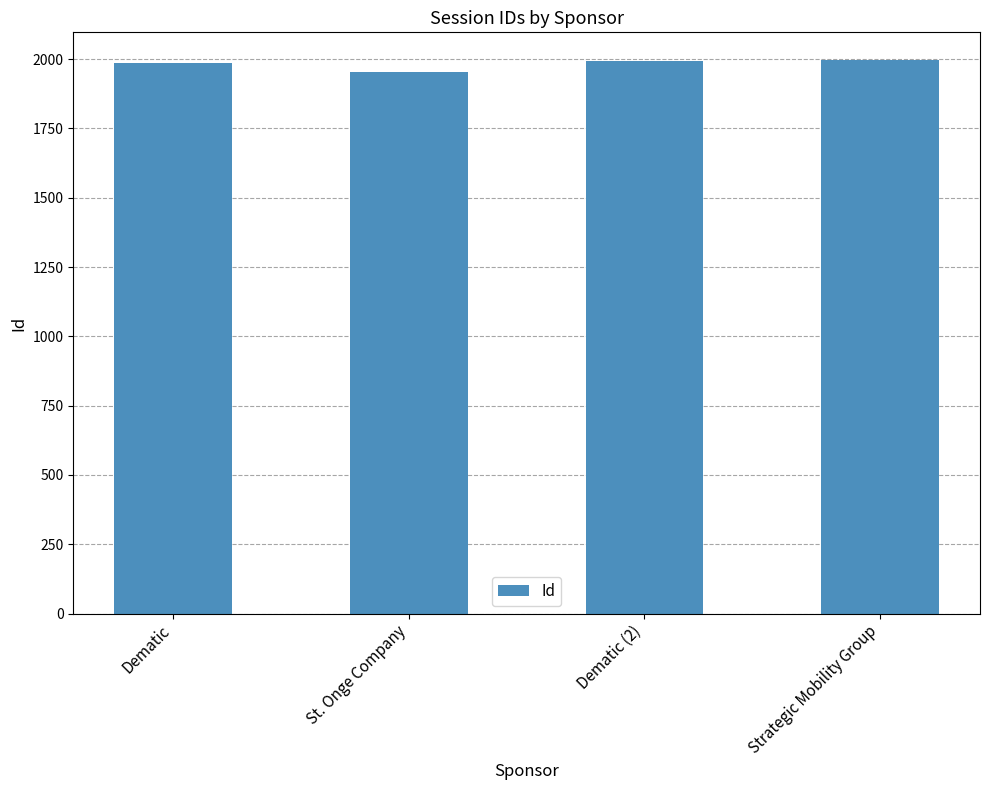

Which category has the lowest value across all series?

St. Onge Company